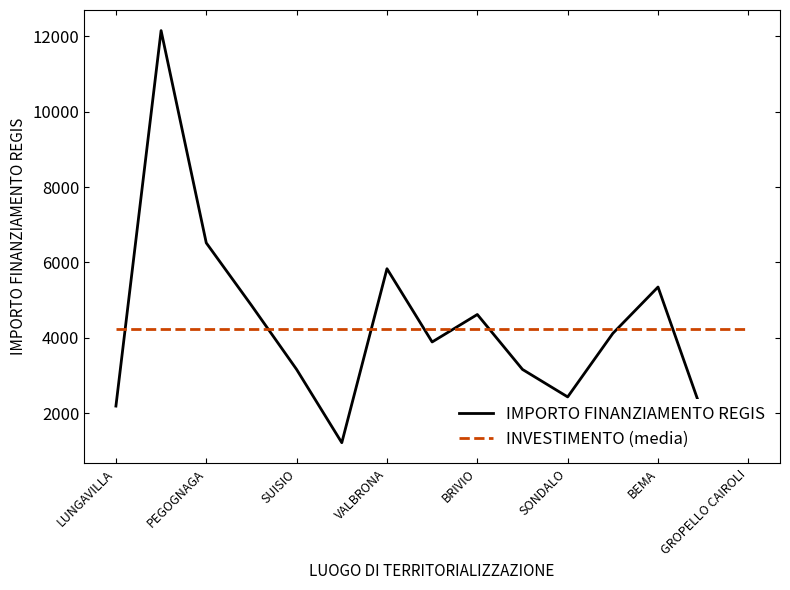

Which series ends up on top after the final intersection of IMPORTO FINANZIAMENTO REGIS and INVESTIMENTO (media)?

INVESTIMENTO (media)